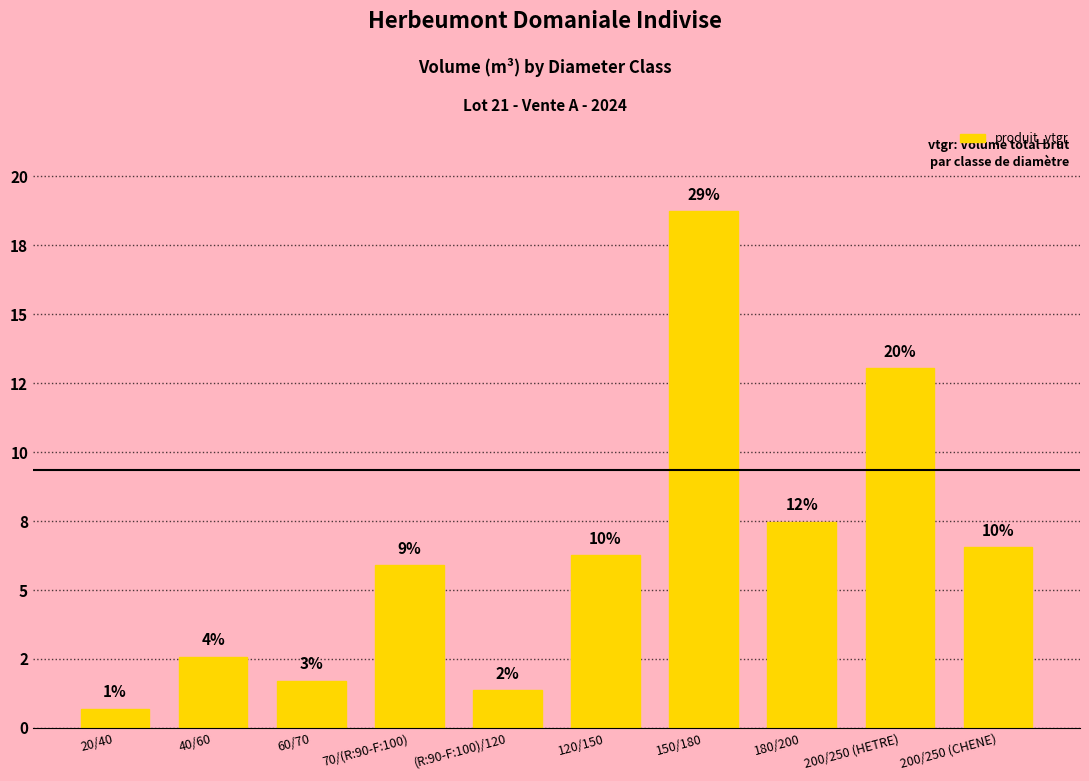

What is the difference between the values at 40/60 and 200/250 (HETRE)?

10.4